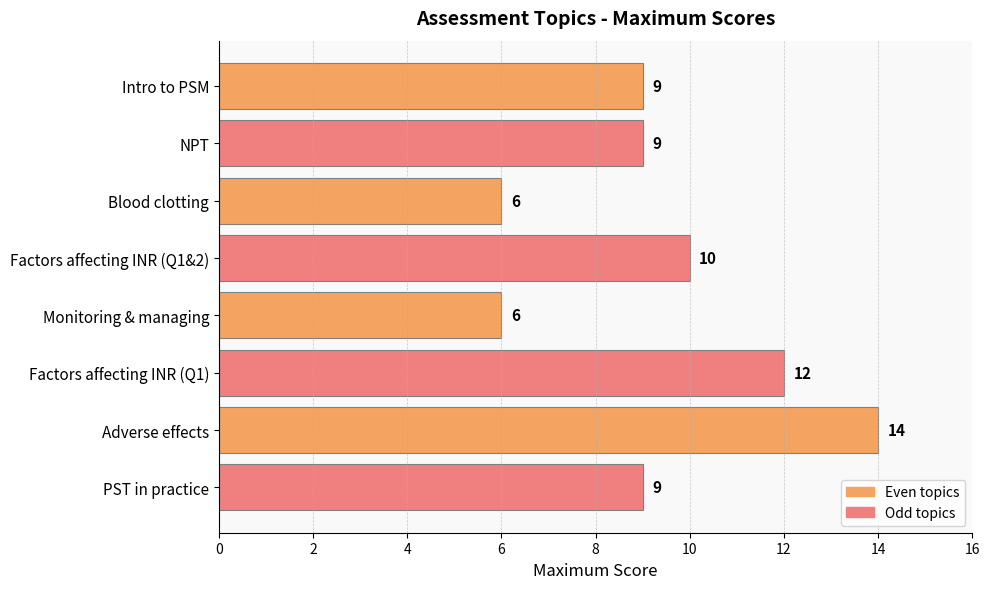

What is the difference between the second highest and minimum values?

6